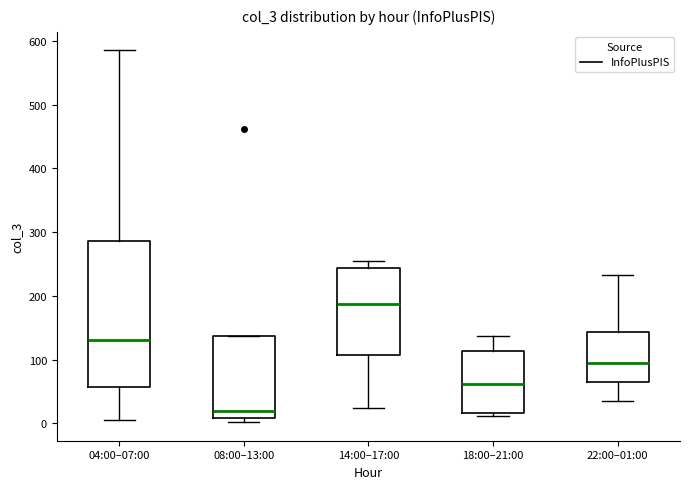

Where is the lower edge of the box for 14:00–17:00 on the y-axis? The values are not printed on the chart, so give them approximately, as read against the axis.

110